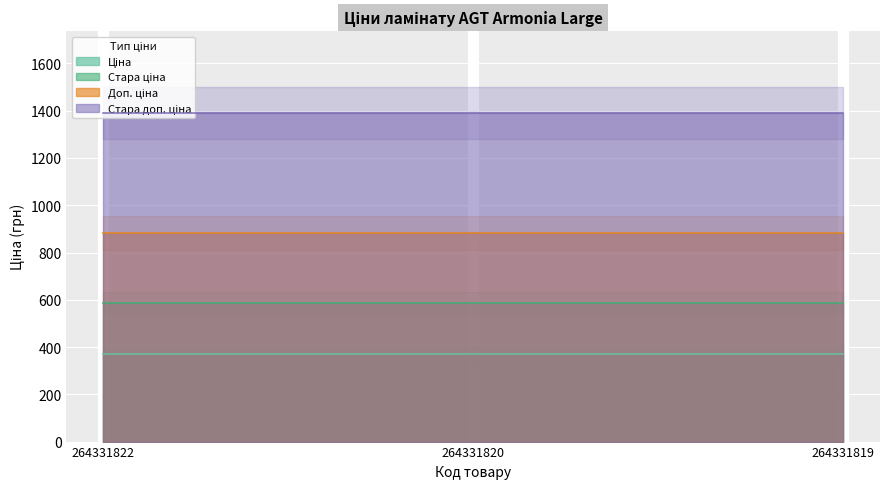

Reading left to right, what are all the values shown in this chart?

Ціна: 371.4	371.4	371.4
Стара ціна: 584.7	584.7	584.7
Доп. ціна: 883.0	883.0	883.0
Стара доп. ціна: 1389.5	1389.5	1389.5